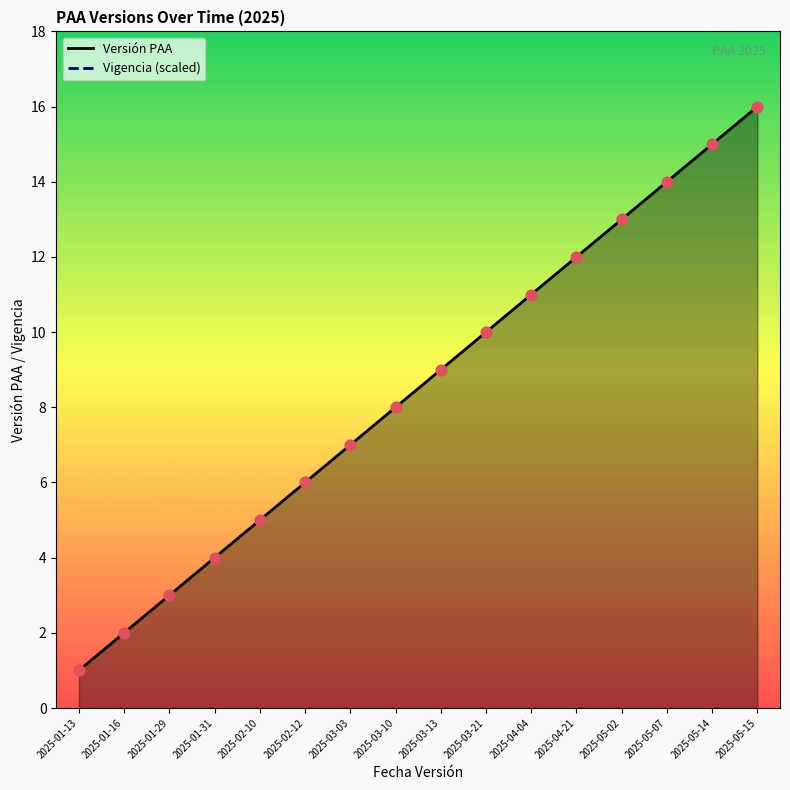

What are all the series names shown in the legend?

Versión PAA, Vigencia (scaled)